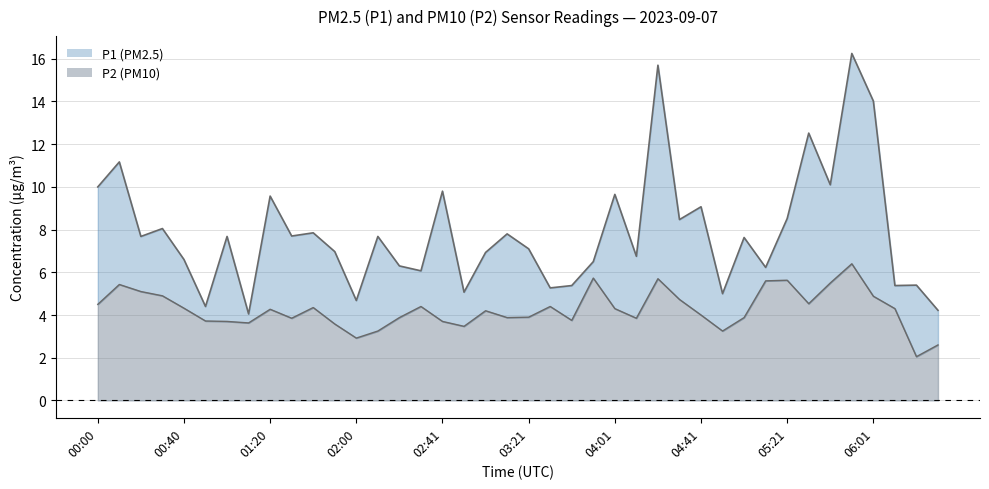

Where is P1 nearest to the value 10?

00:00